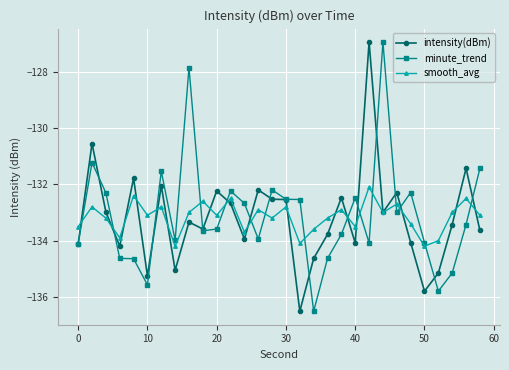

At how many categories does at least one series exceed -128?

3